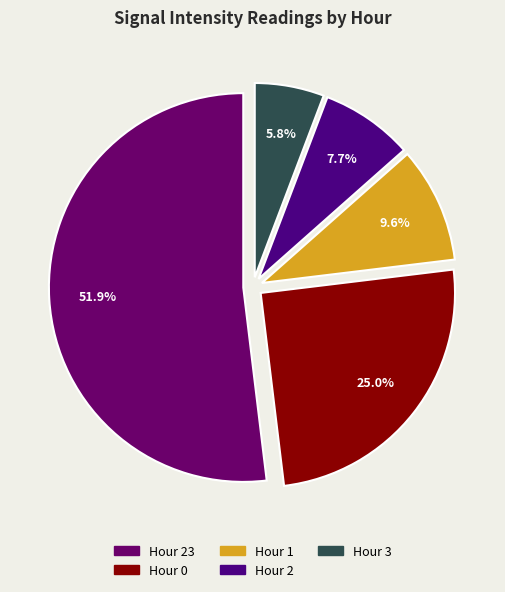

To the nearest percent, what percentage of the pie is Hour 1?

10%